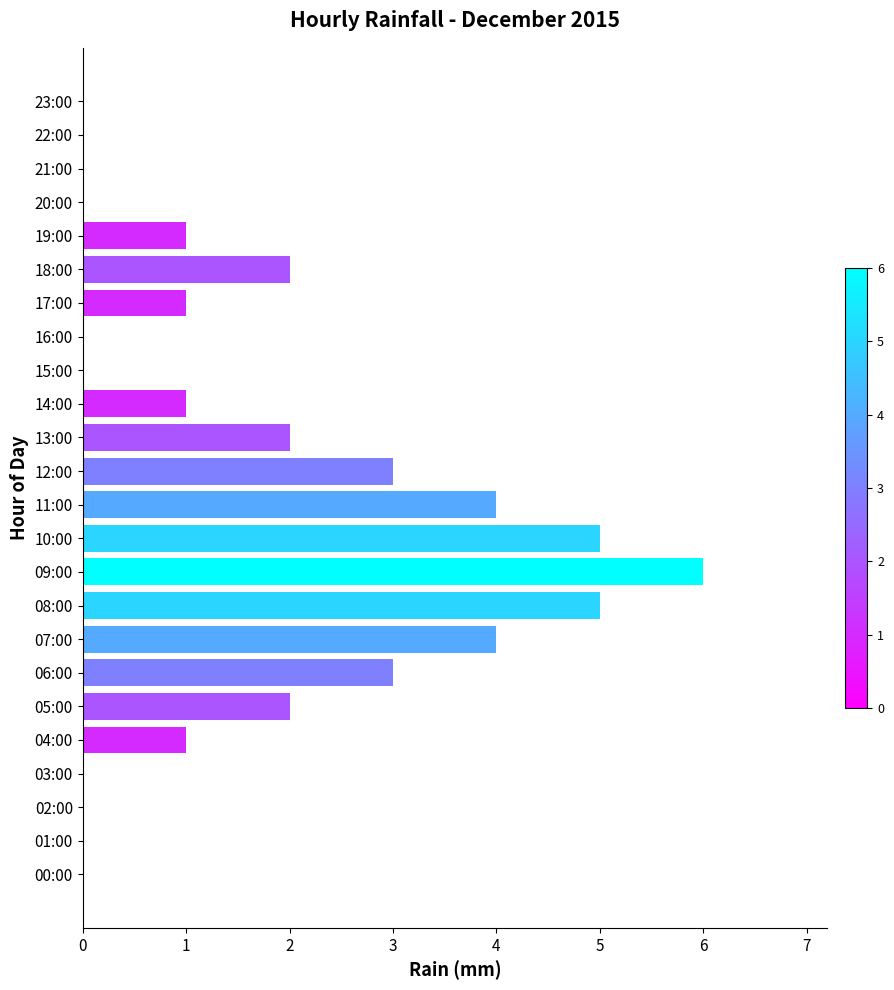

Reading top to bottom, what are all the values shown in this chart?

23:00=0	22:00=0	21:00=0	20:00=0	19:00=1	18:00=2	17:00=1	16:00=0	15:00=0	14:00=1	13:00=2	12:00=3	11:00=4	10:00=5	09:00=6	08:00=5	07:00=4	06:00=3	05:00=2	04:00=1	03:00=0	02:00=0	01:00=0	00:00=0